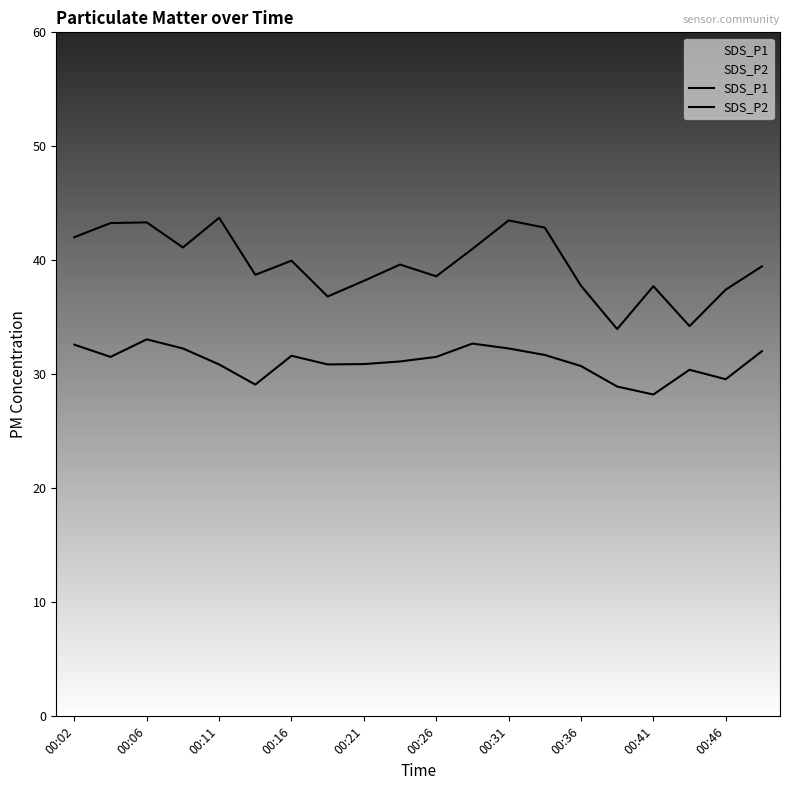

What is the difference between the maximum and second lowest values in the SDS_P2 series?

4.1